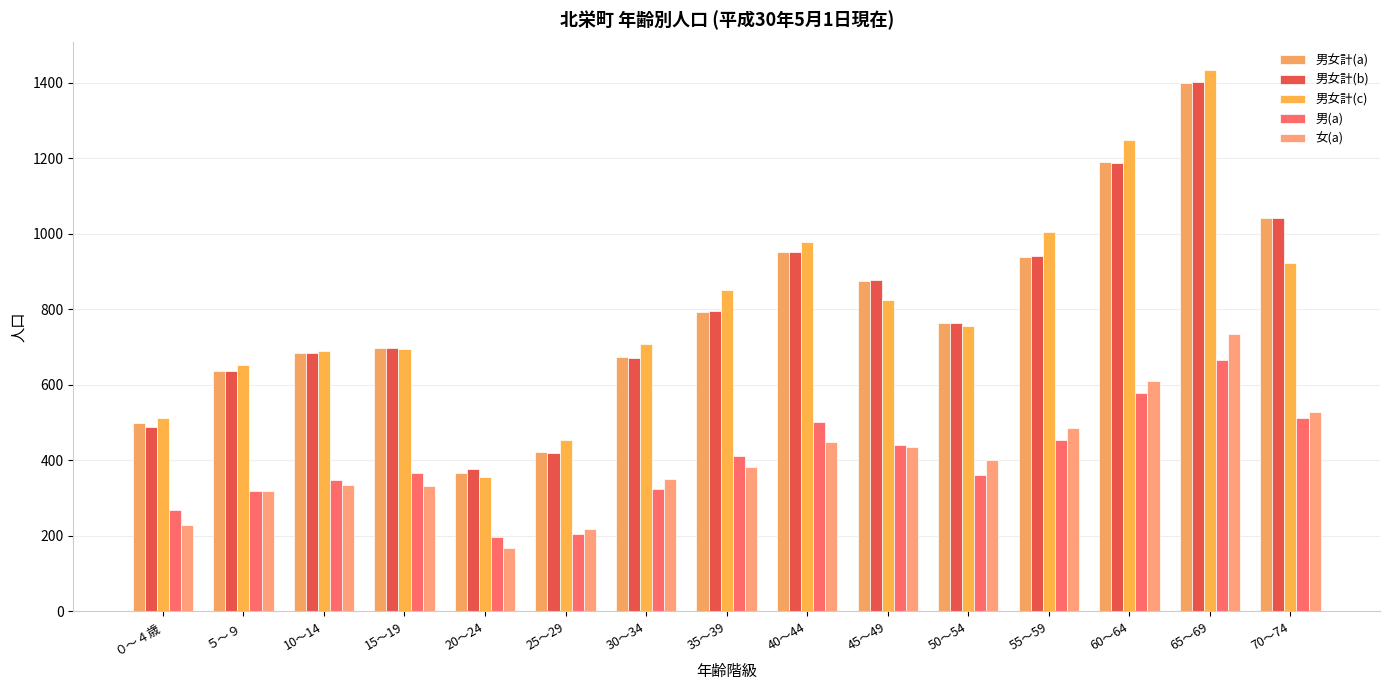

How many bars are there in total?

75